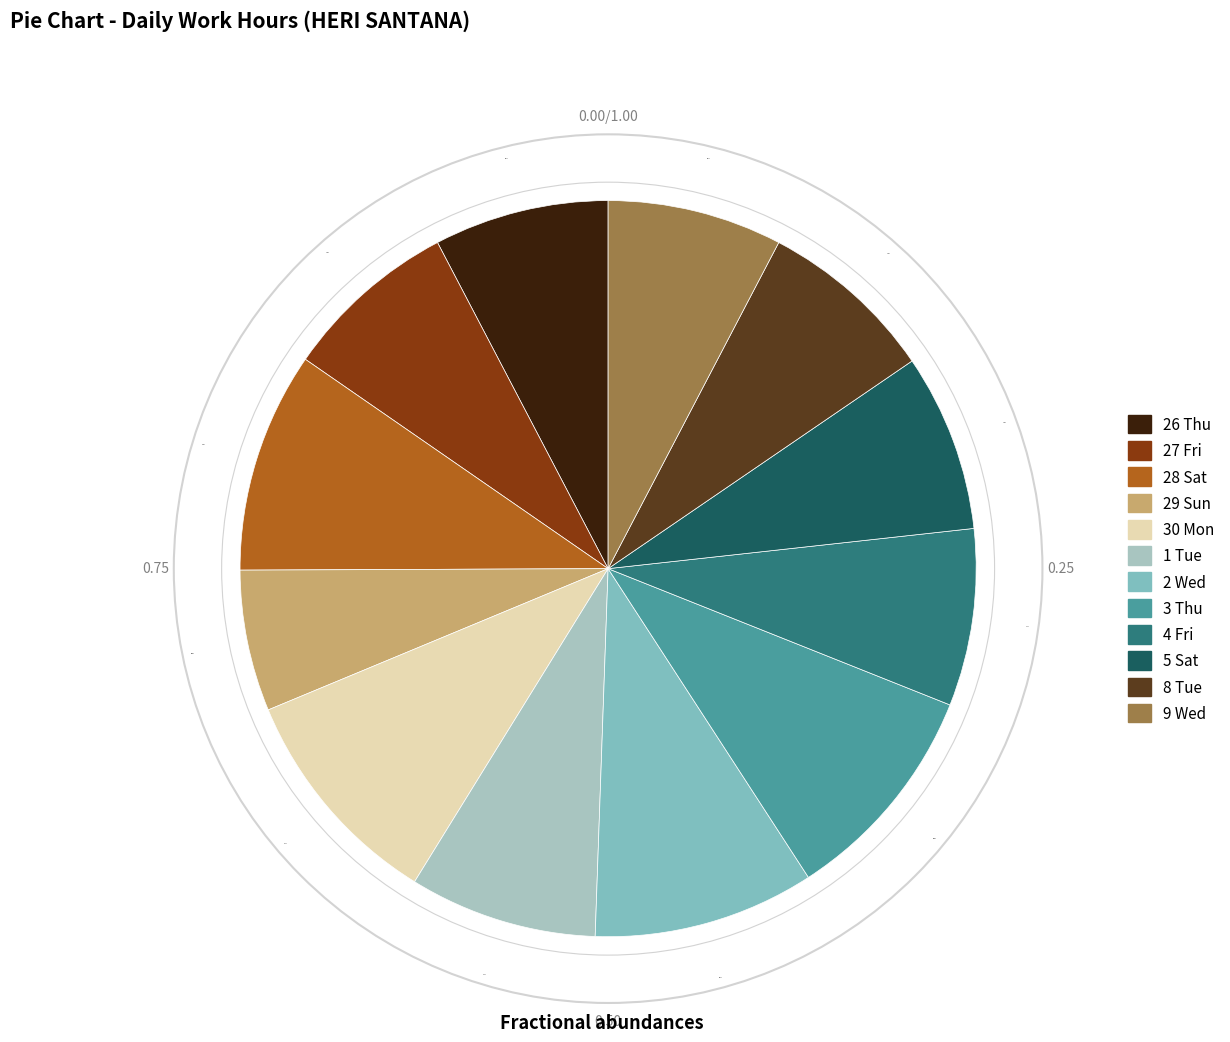

Is it true that 28 Sat is 2% of the pie?

False